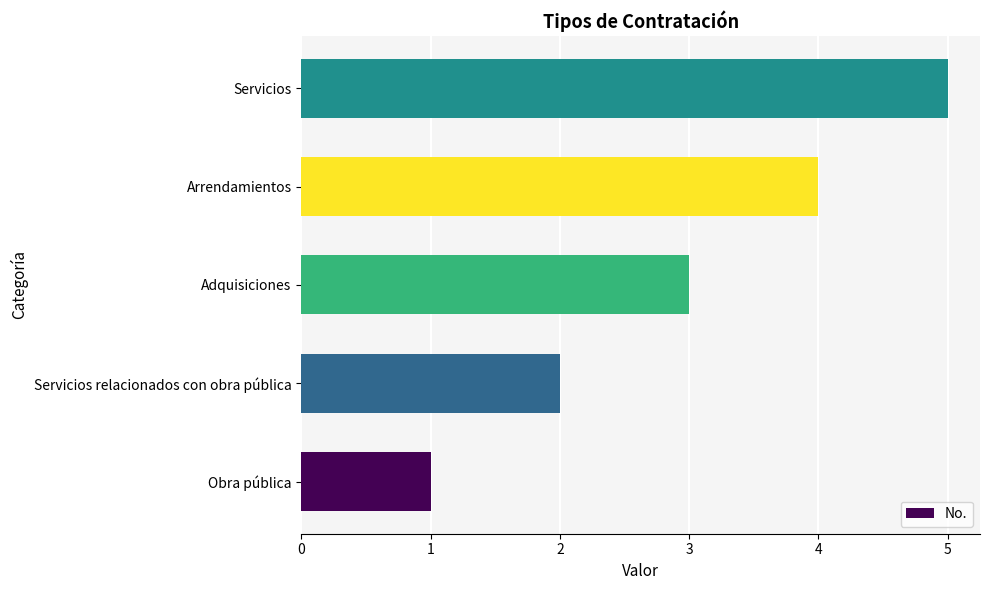

List the labels in order of value, smallest first.

Obra pública, Servicios relacionados con obra pública, Adquisiciones, Arrendamientos, Servicios